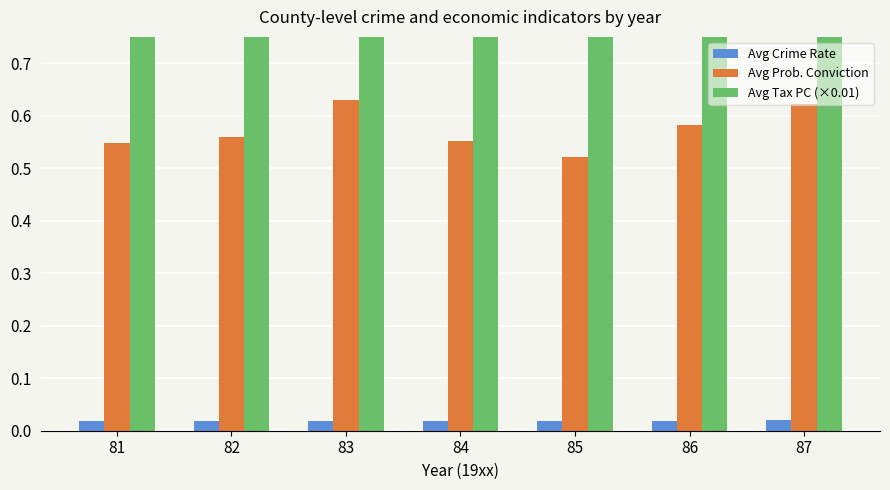

What are all the series names shown in the legend?

Avg Crime Rate, Avg Prob. Conviction, Avg Tax PC (×0.01)